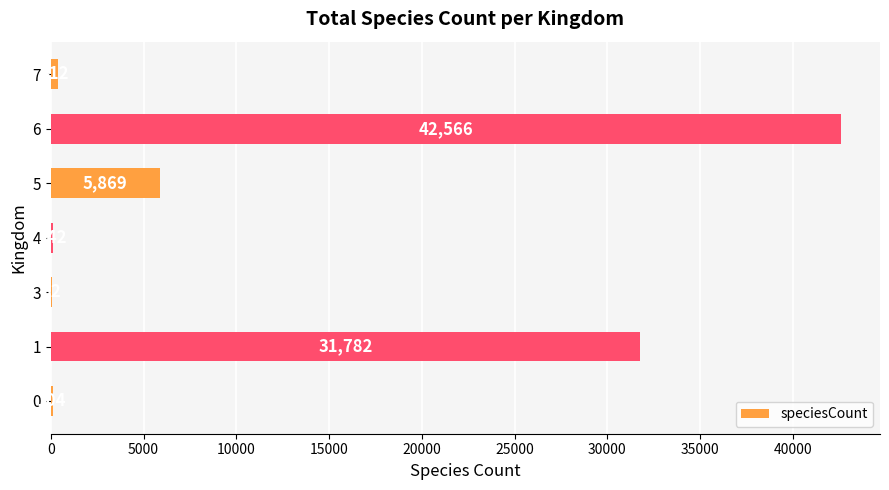

Is it true that the value at 1 is 43787?

False